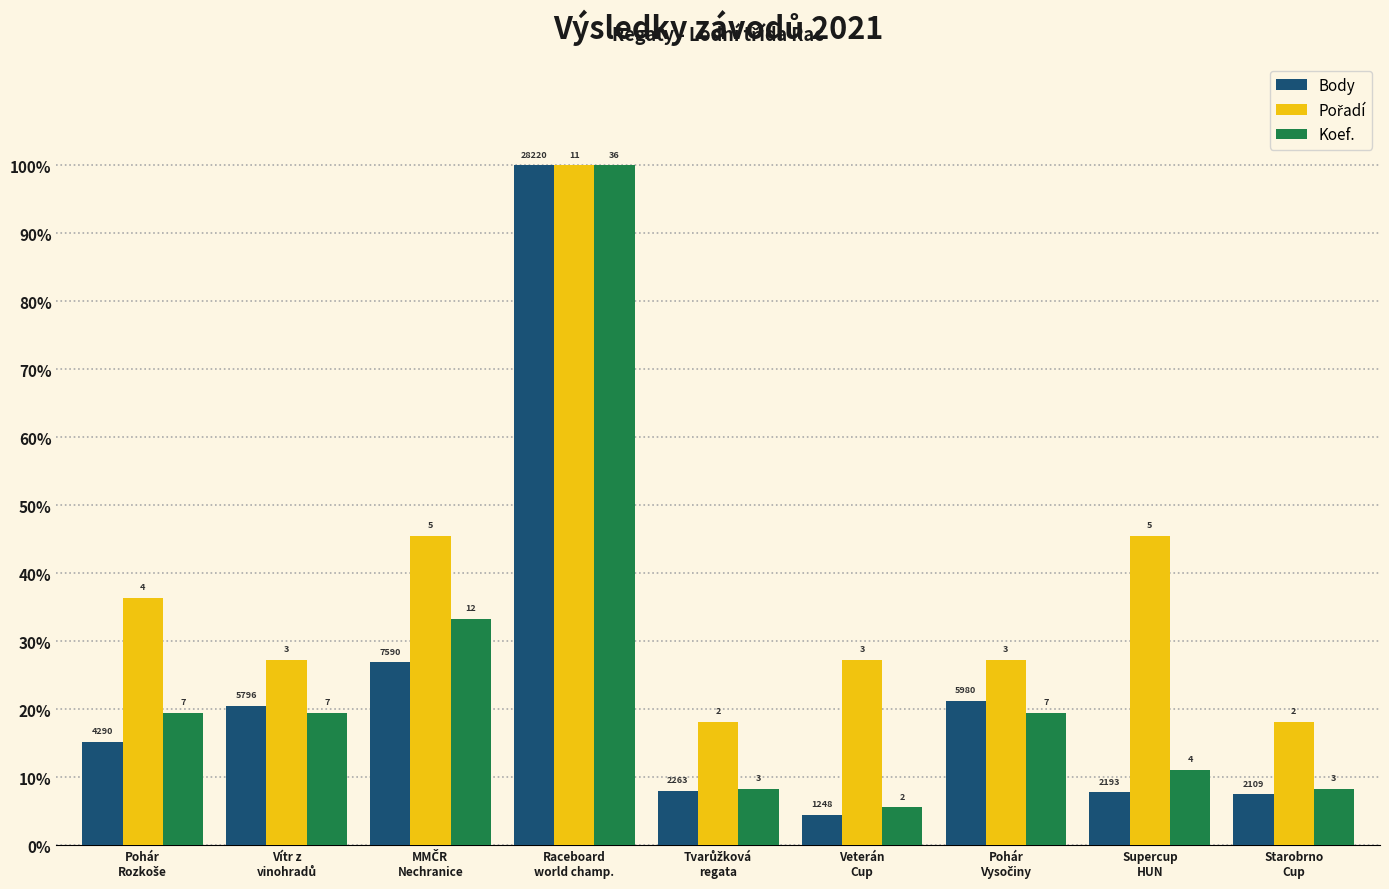

Between Pohár
Rozkoše and Vítr z
vinohradů, which is larger?

Vítr z
vinohradů